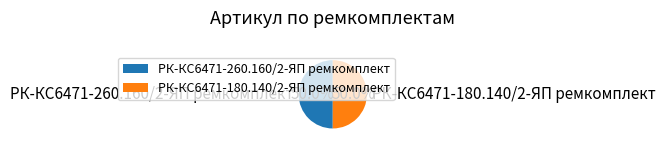

What percentage is the РК-КС6471-260.160/2-ЯП ремкомплект slice, to the nearest percent?

50%